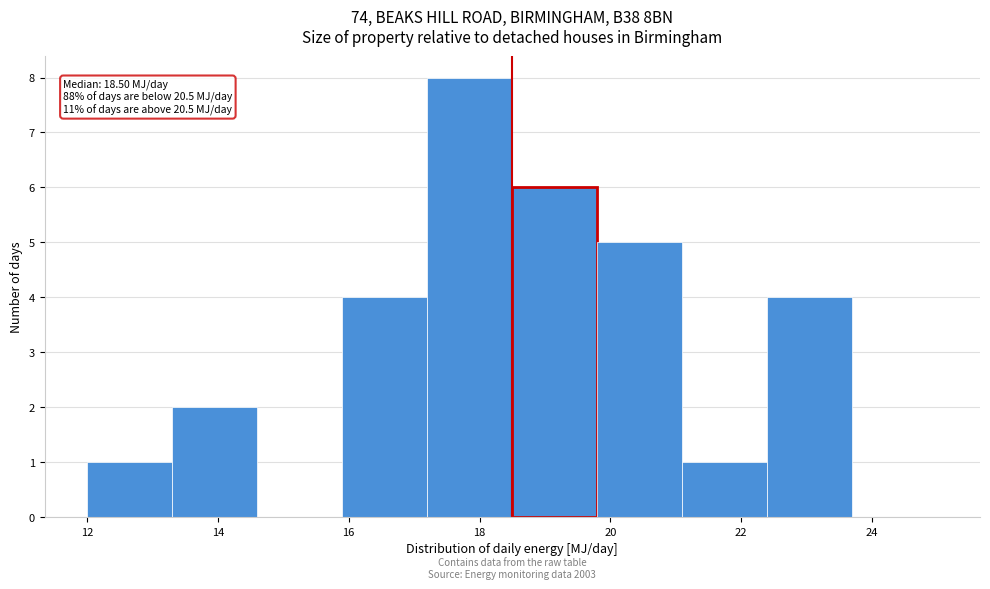

Over which range of the x-axis is the bar tallest?

17.2 to 18.5